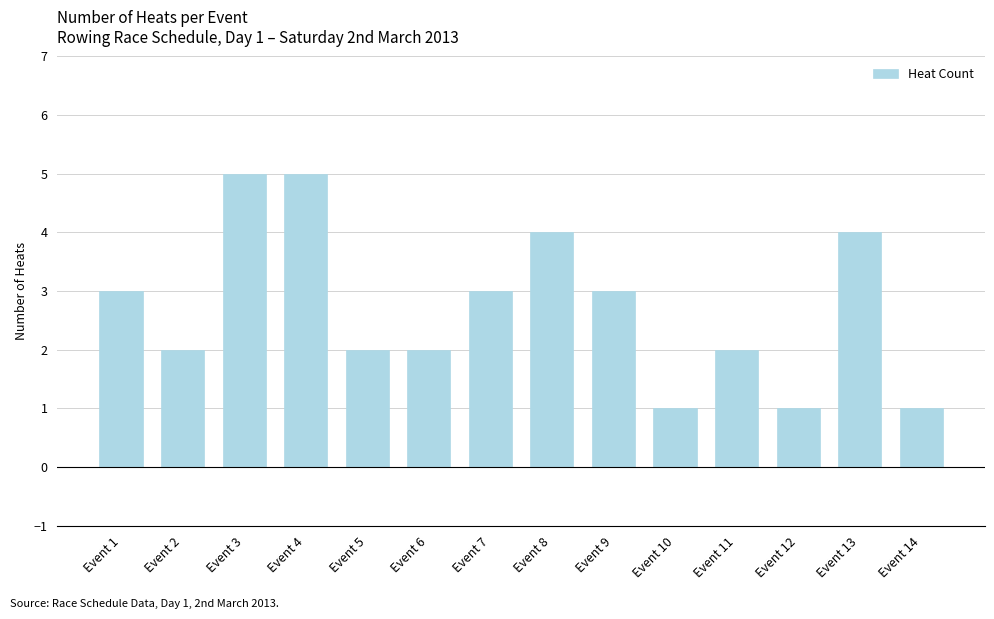

How many values are between 2 and 4?

9